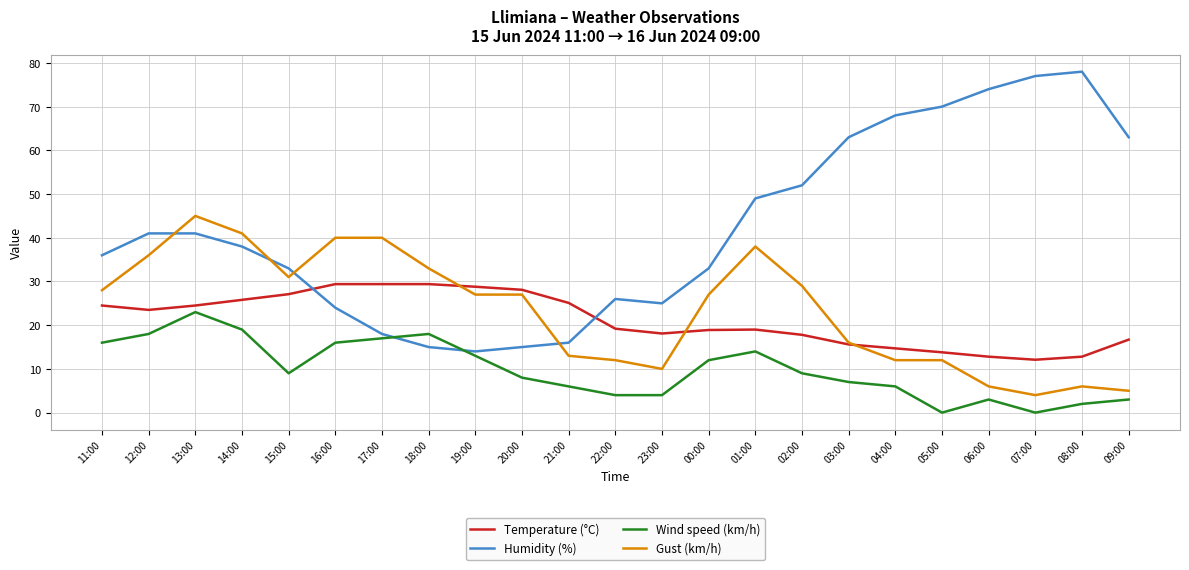

What is the sum of all Wind speed (km/h) values?

227.0